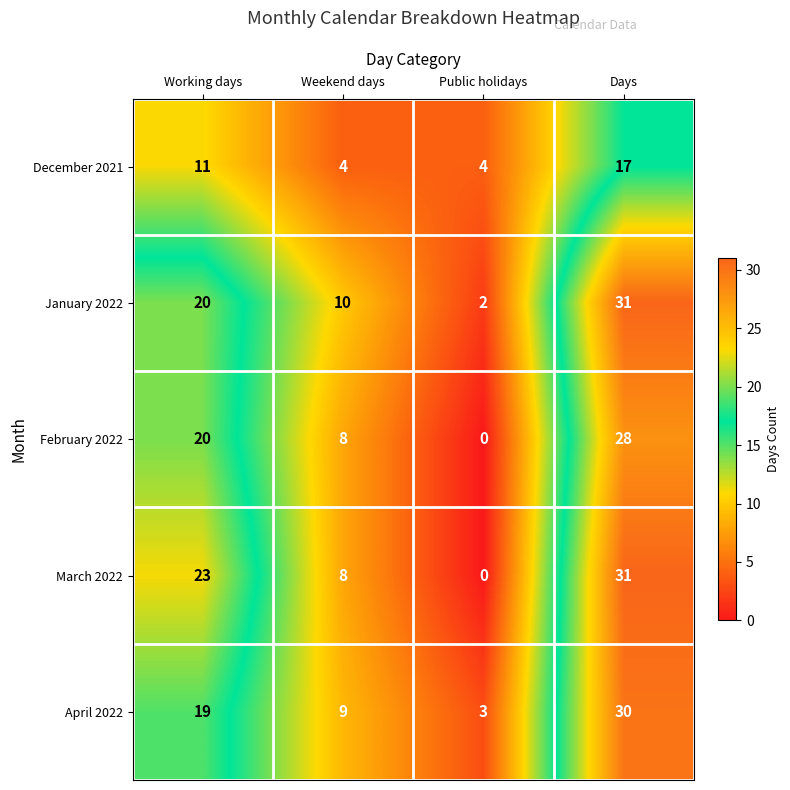

How many series are shown in this chart?

5